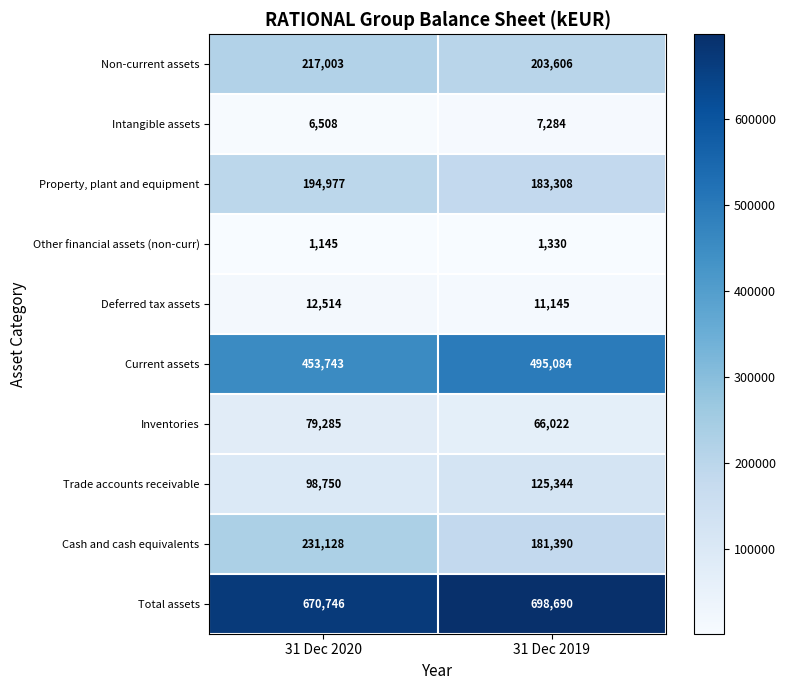

At which category is the sum across all series the highest?

31 Dec 2019